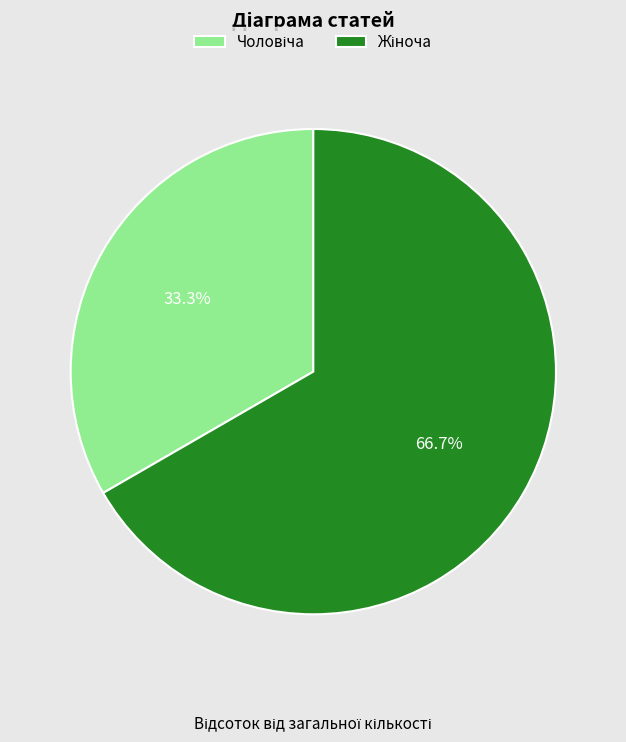

Is there any slice that represents more than half of the pie?

Yes